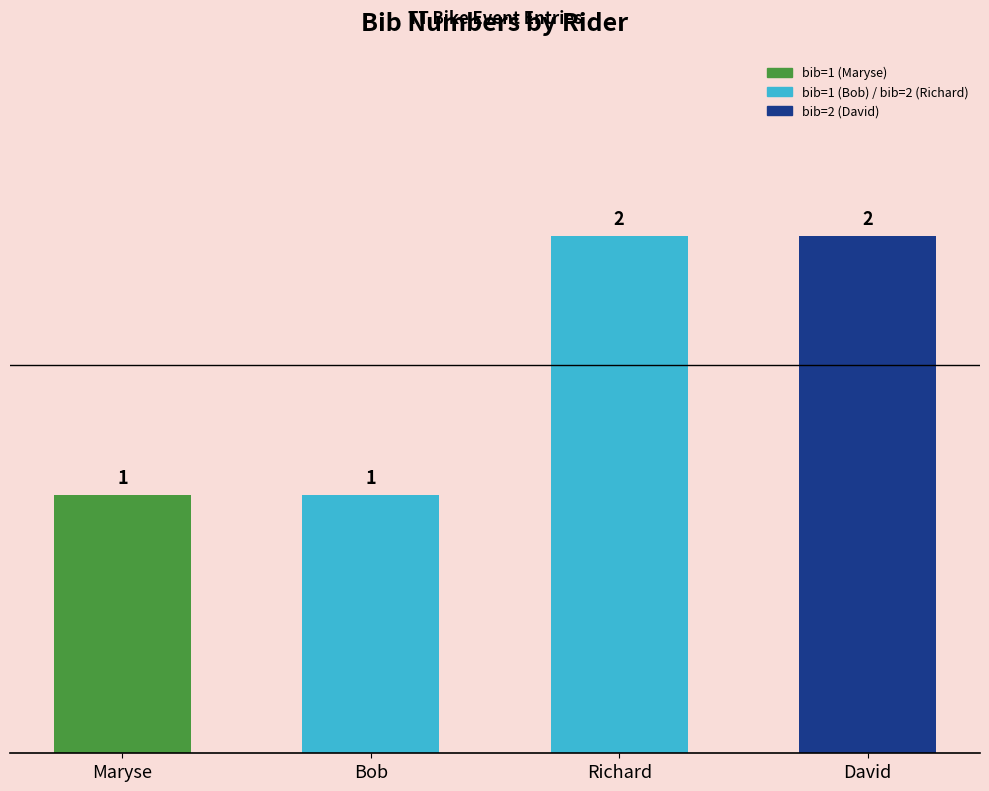

Approximately how many times larger is the value at Richard compared to David?

1.0